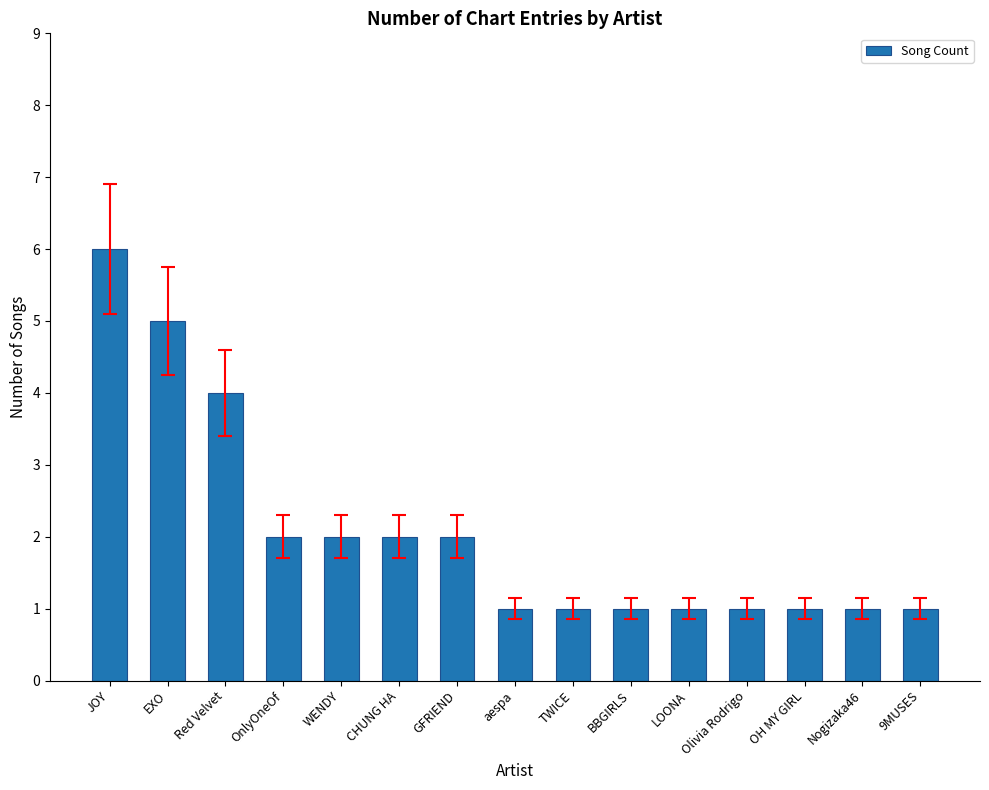

What is the value of the 13th bar from the left?

1